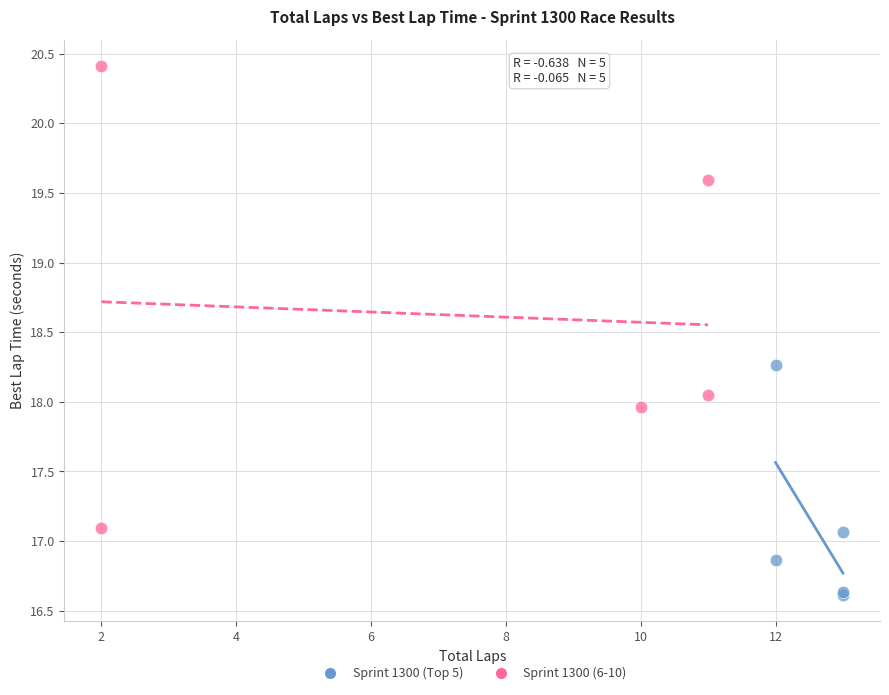

Which series has the largest Y range (max minus min)?

Sprint 1300 (6-10)